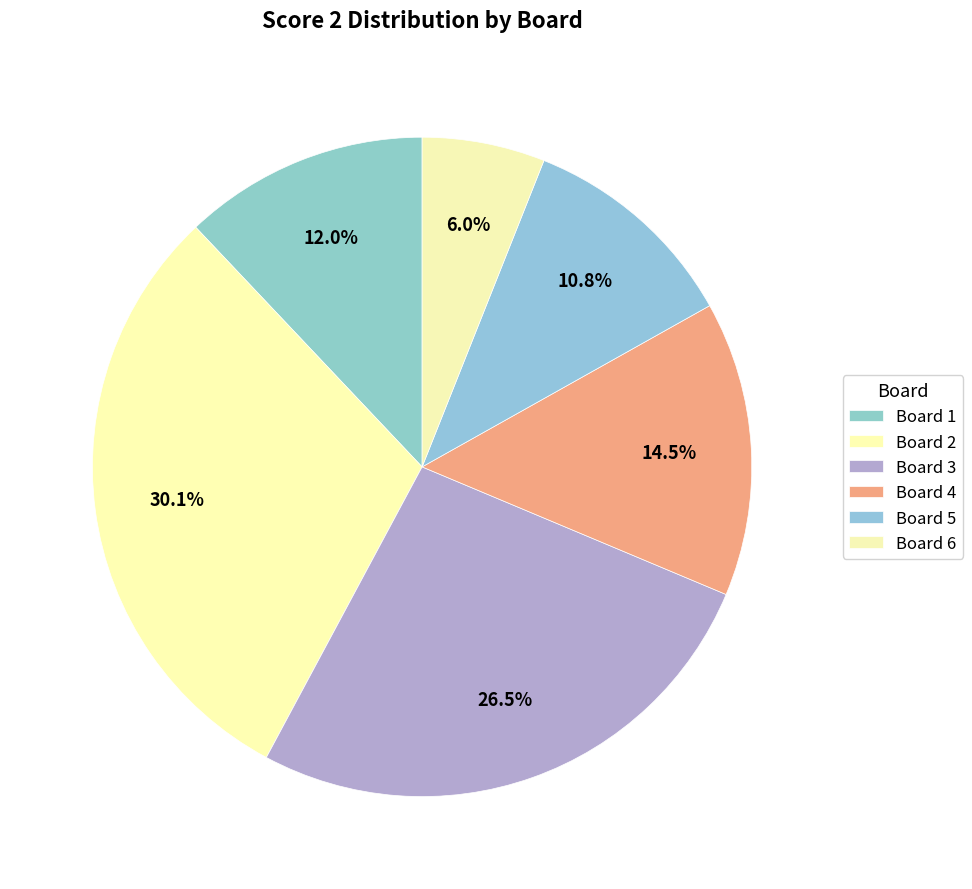

Which has a higher value, Board 2 or Board 6?

Board 2